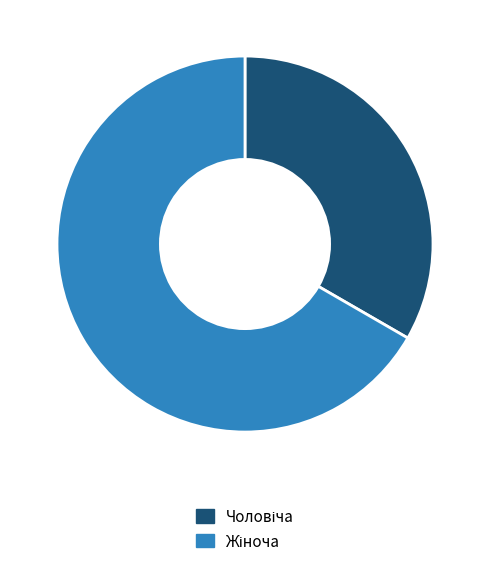

Is there any slice that represents more than half of the pie?

Yes